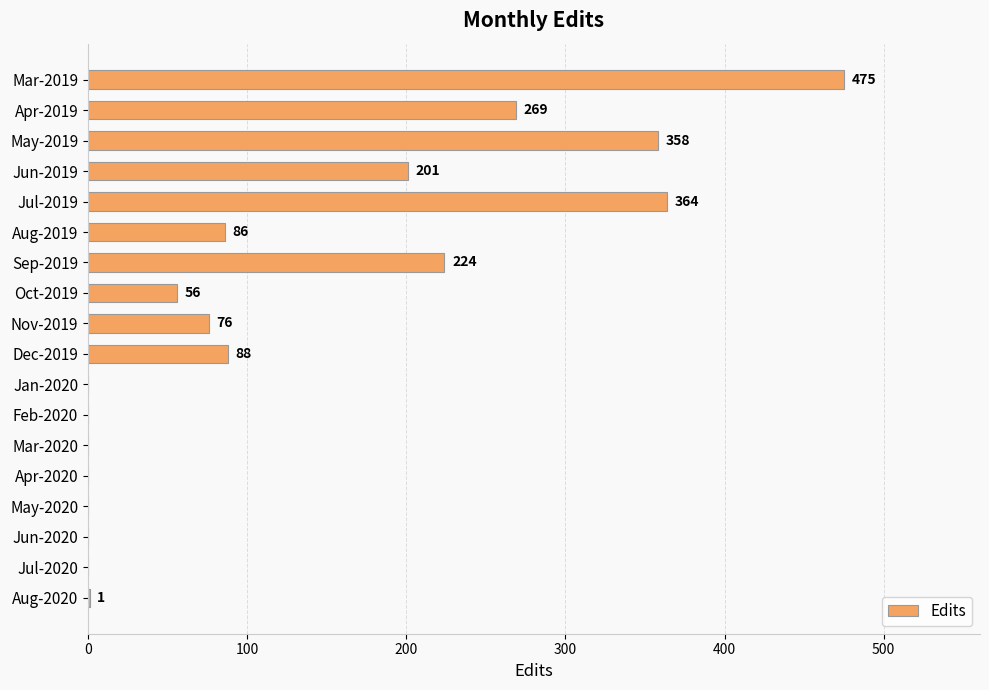

What is the maximum value shown in the chart?

475